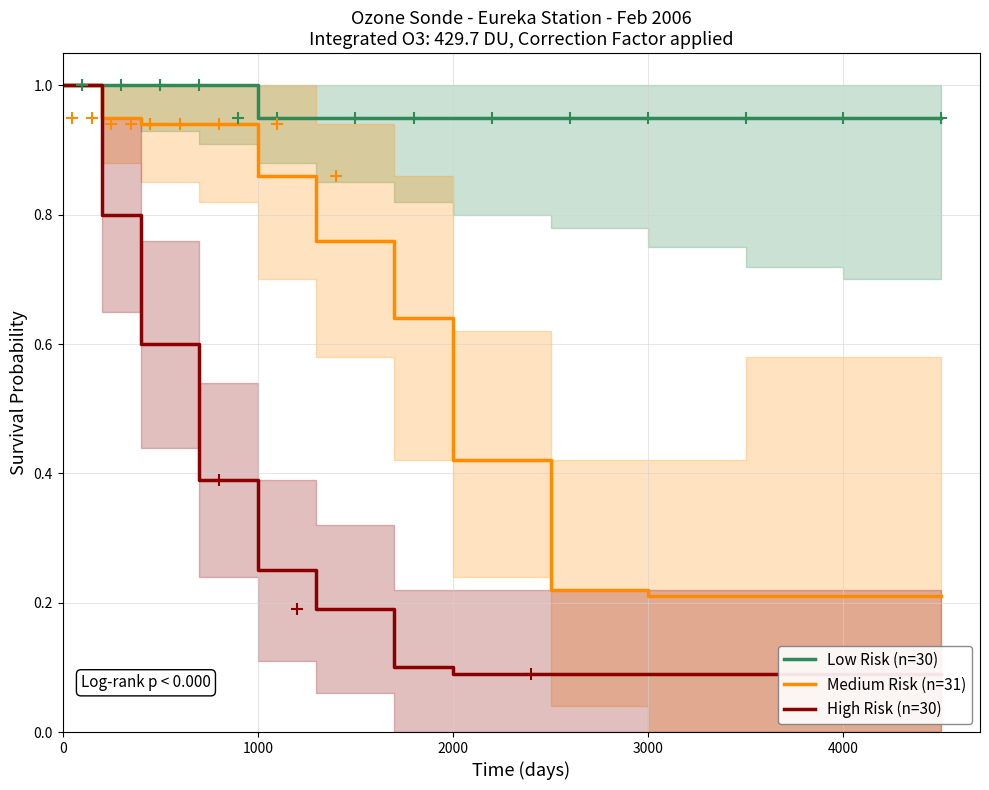

True or false: Medium Risk (n=31) has a value of 0.3 at 4000.

False